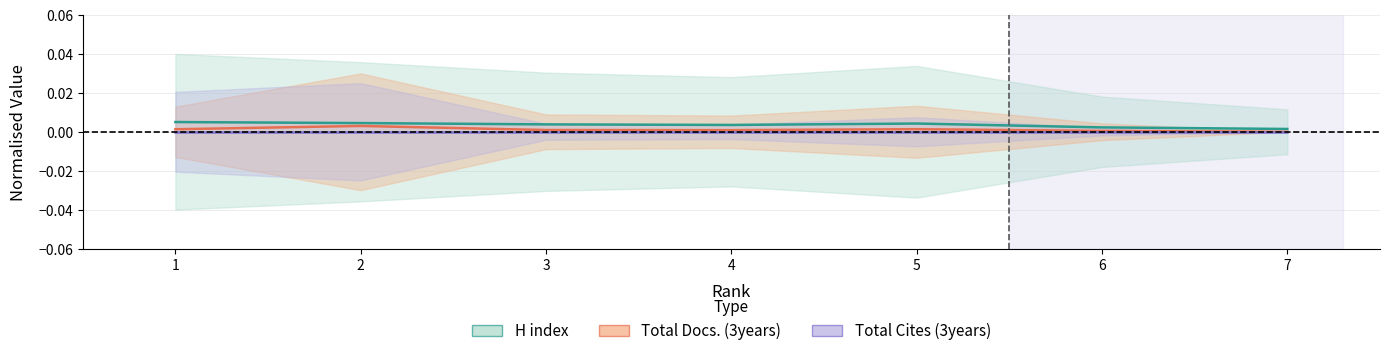

True or false: H index and Total Cites (3years) cross at least once.

False